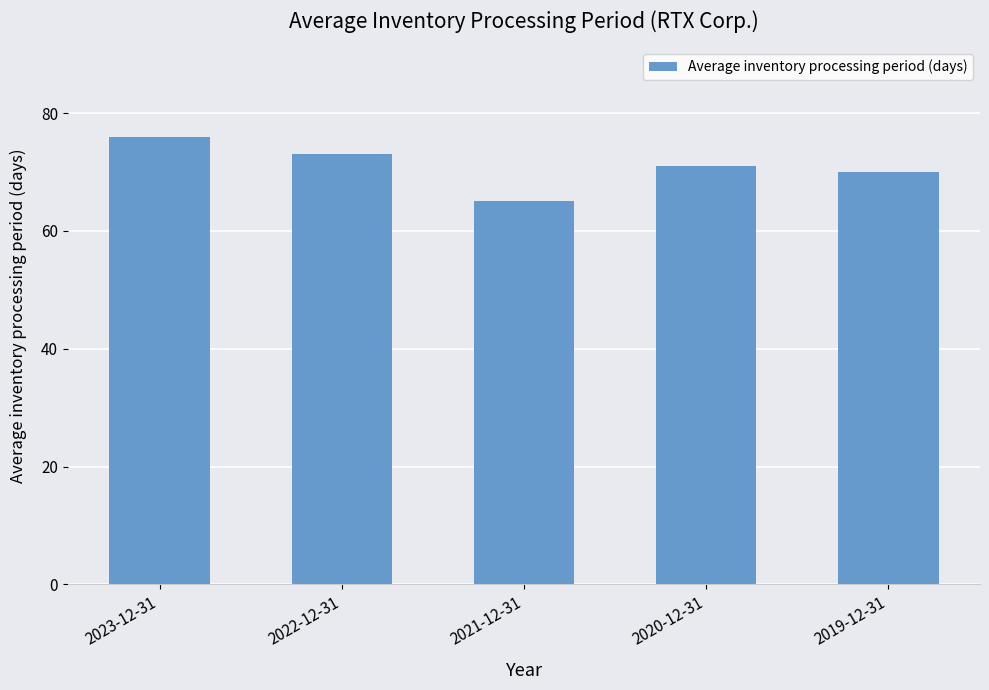

What is the value of the 2nd bar from the left?

73